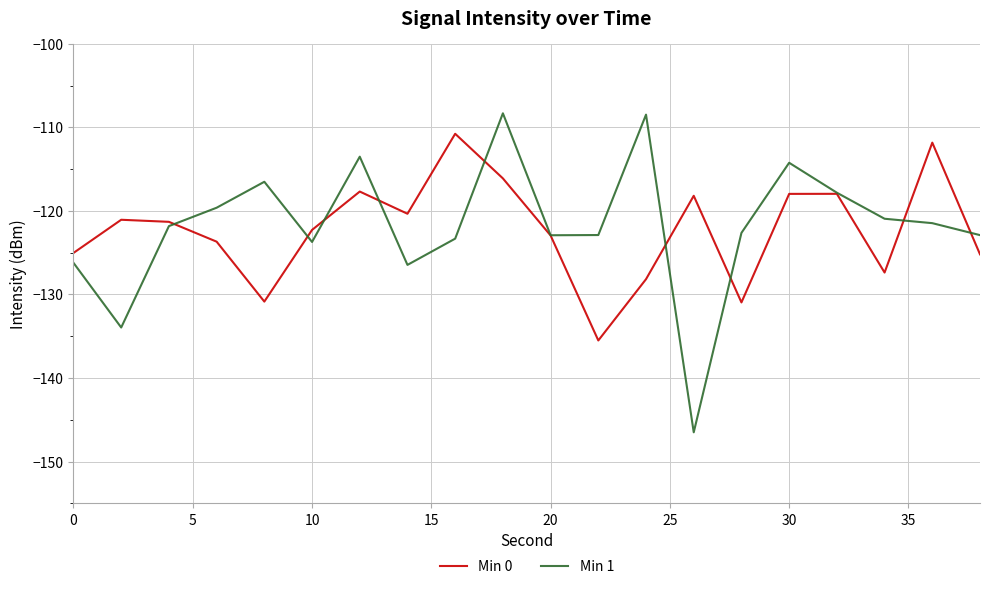

What is the average value of the Min 0 series?

-122.3